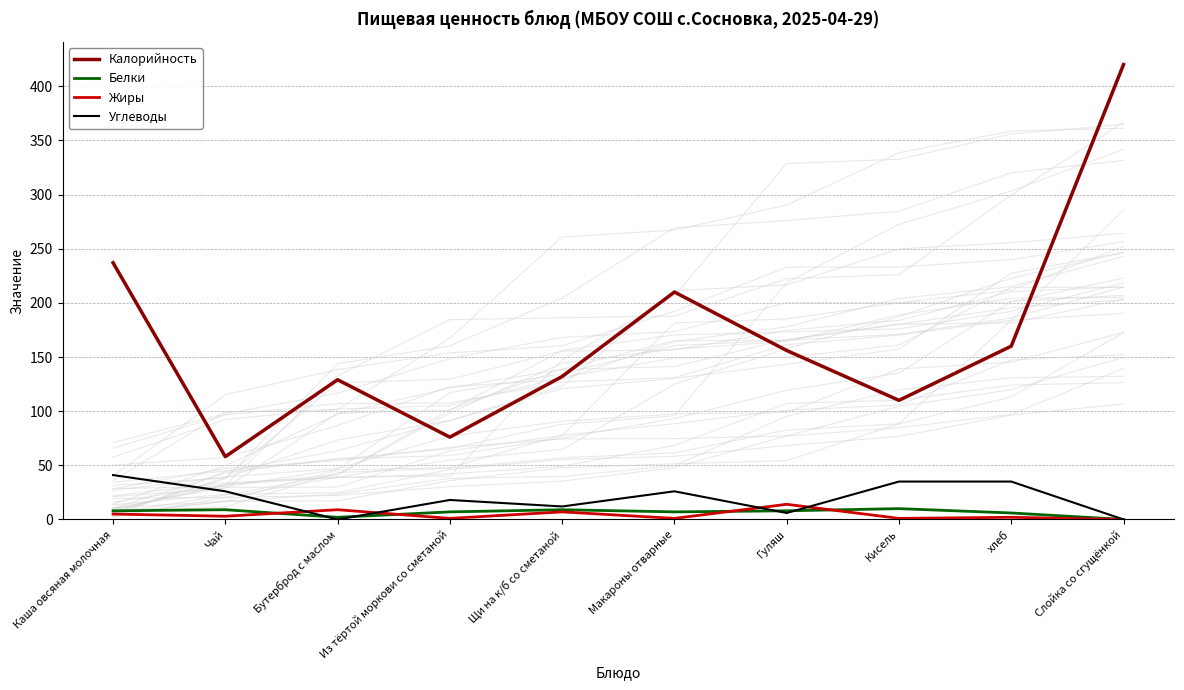

What is the sum of the Калорийность values at Щи на к/б со сметаной and Каша овсяная молочная?

369